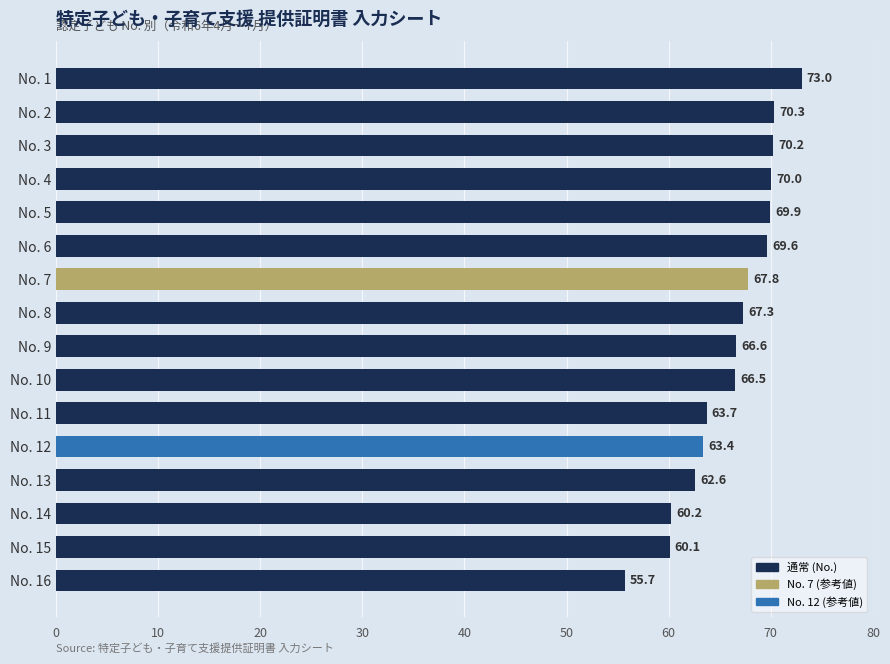

What is the value of the 12th bar from the top?

63.4